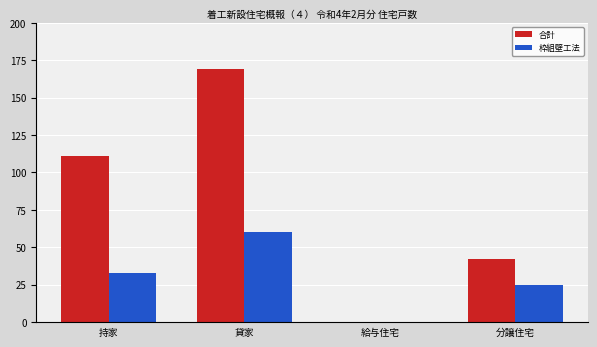

Which series changed the most between 貸家 and 給与住宅?

合計